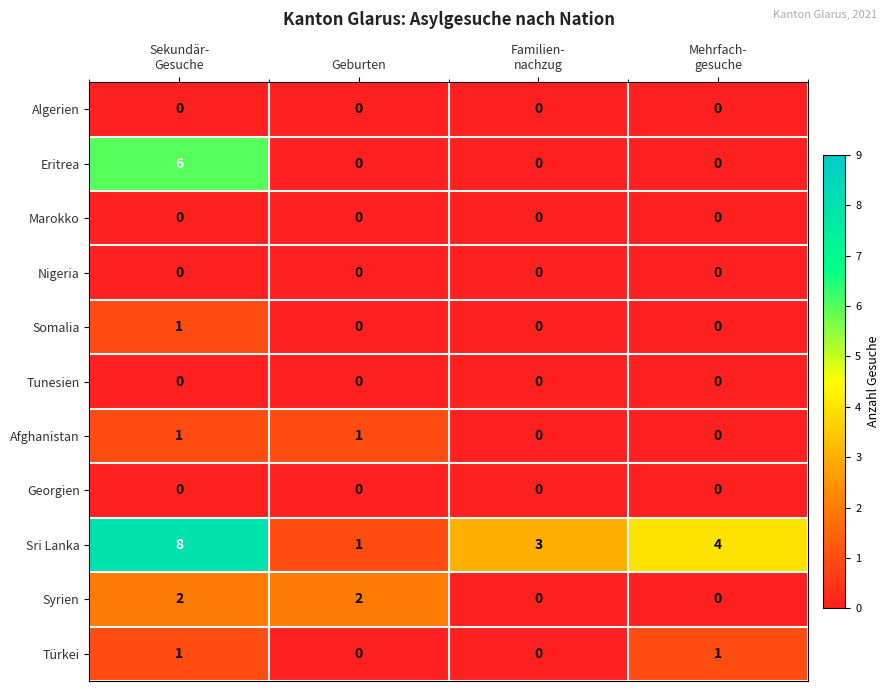

The value of Afghanistan at Geburten is 1. True or false?

True